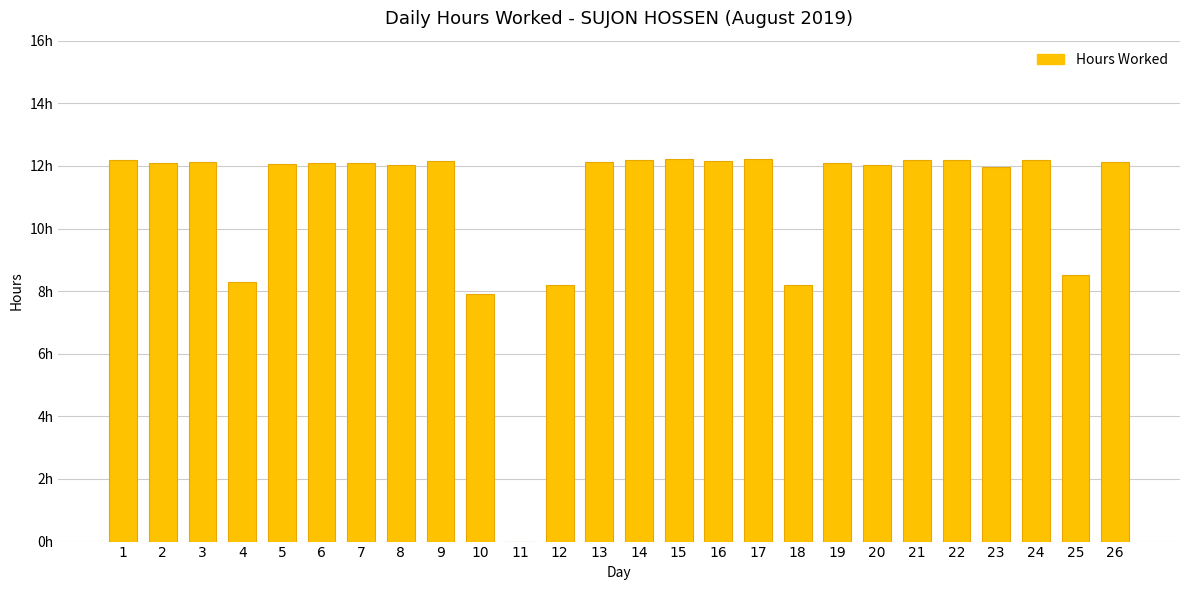

What is the ratio of the value at 23 to the value at 21?

1.0